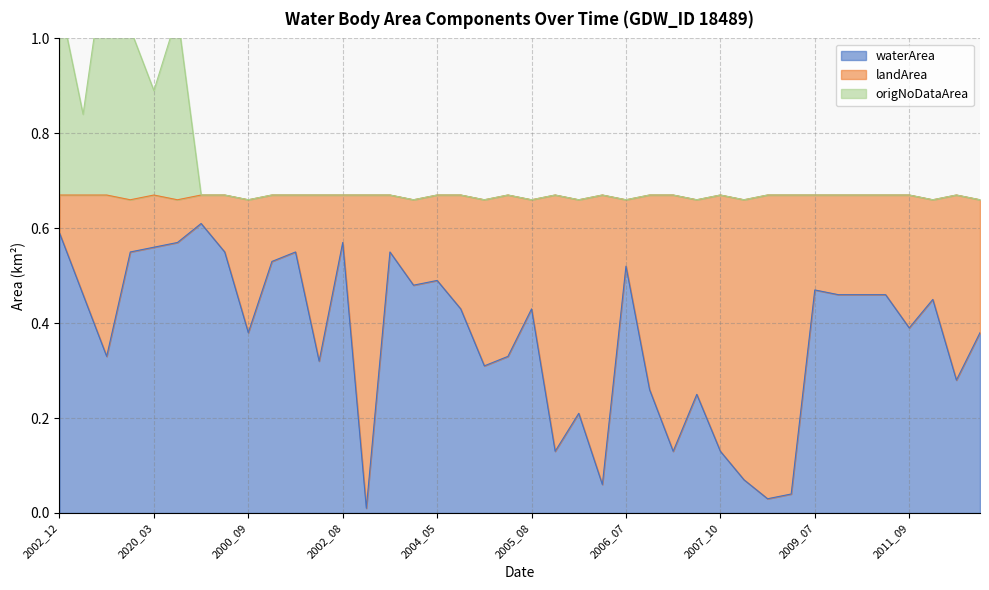

The value of origNoDataArea at 2004_05 is 0.7. True or false?

True